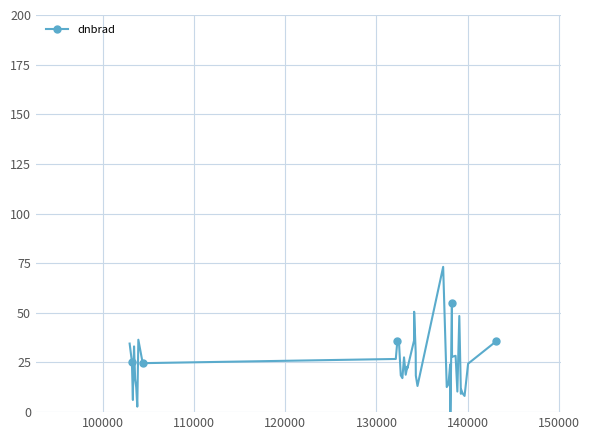

Reading right to left, extract all data points from this chart.

35.7	24.4	8.2	9.3	11.5	9.2	48.4	10.4	28.4	27.9	55.0	-5.6	24.1	14.1	12.6	73.2	13.2	18.4	30.0	50.6	36.0	22.1	23.0	18.8	27.6	17.1	18.5	34.0	36.0	26.8	24.7	36.5	2.8	12.6	16.7	33.1	10.8	6.1	25.4	34.5